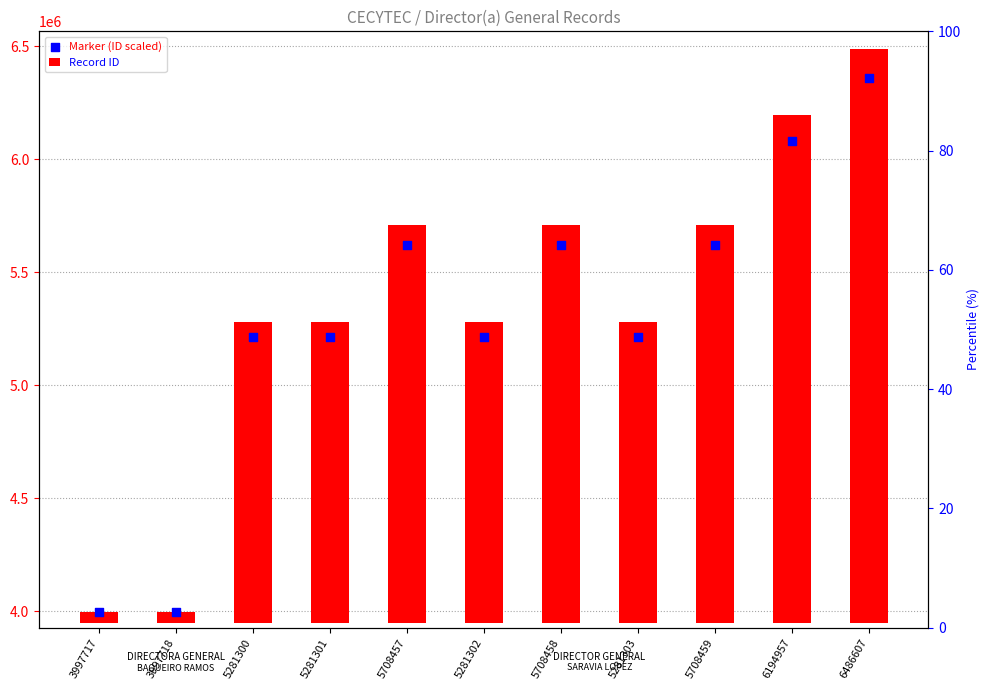

At which category is the sum across all series the highest?

6486607